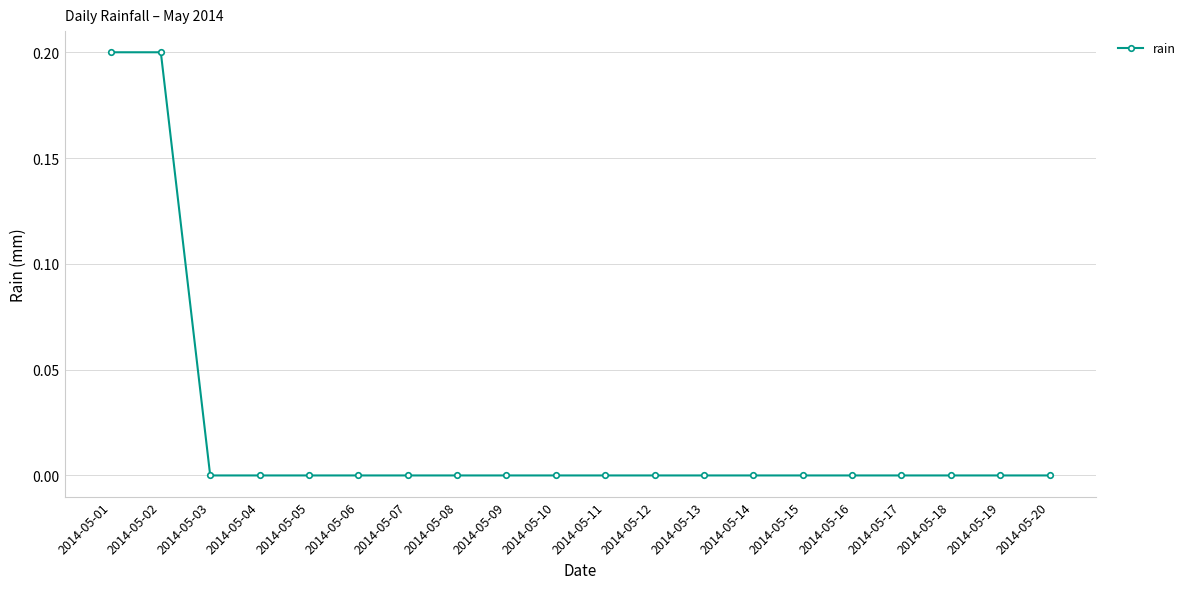

Reading left to right, what are all the values shown in this chart?

0.2	0.2	0.0	0.0	0.0	0.0	0.0	0.0	0.0	0.0	0.0	0.0	0.0	0.0	0.0	0.0	0.0	0.0	0.0	0.0